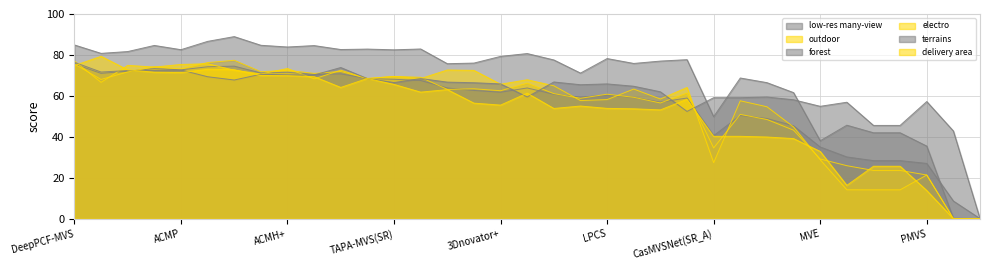

How many interior local peaks does the low-res many-view series have?

8